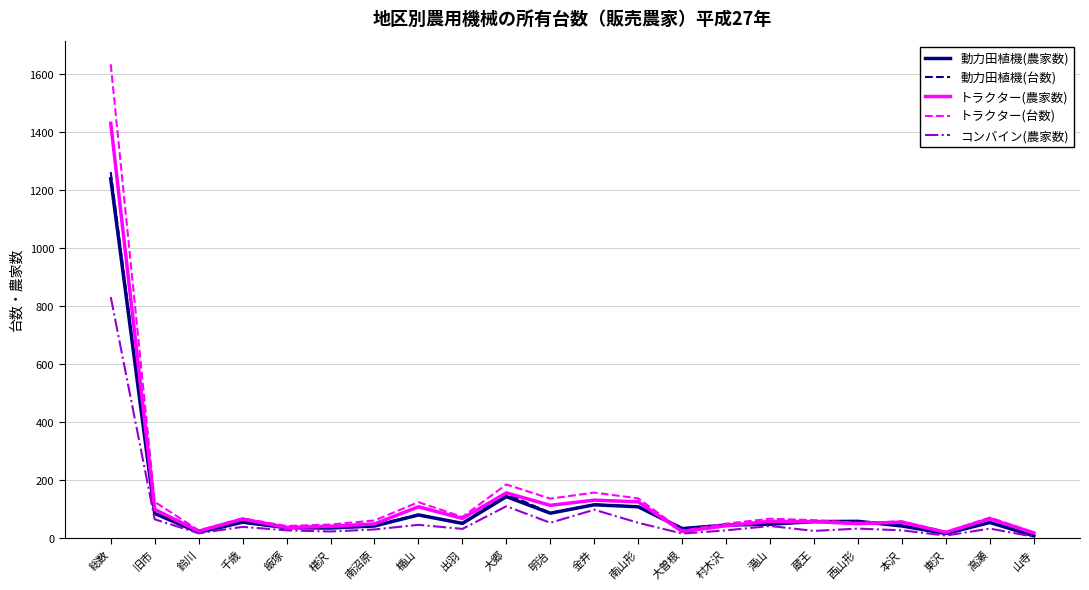

At which label does コンバイン(農家数) reach its peak?

総数